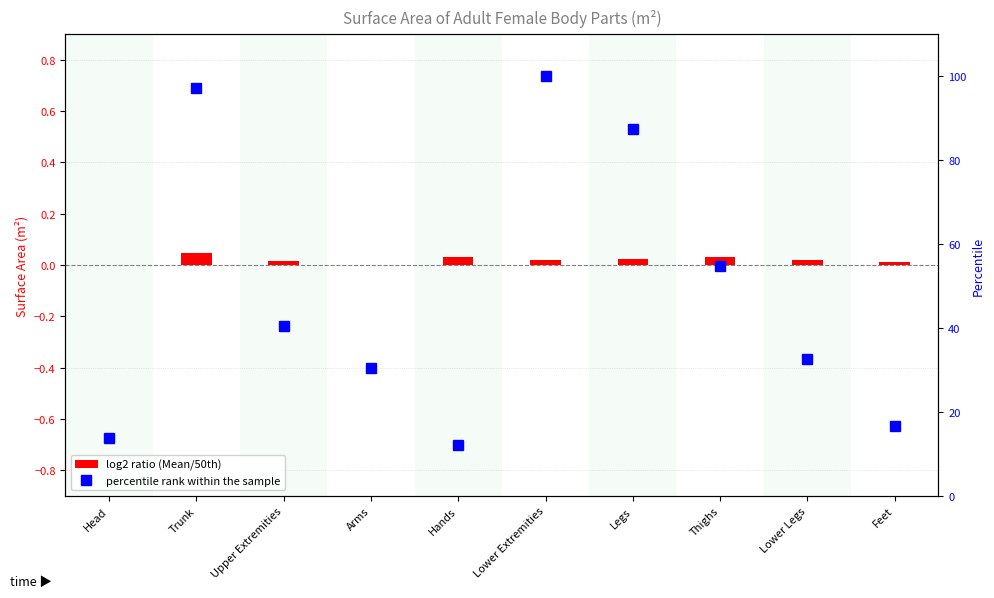

Which category has the highest value across all series?

Lower Extremities